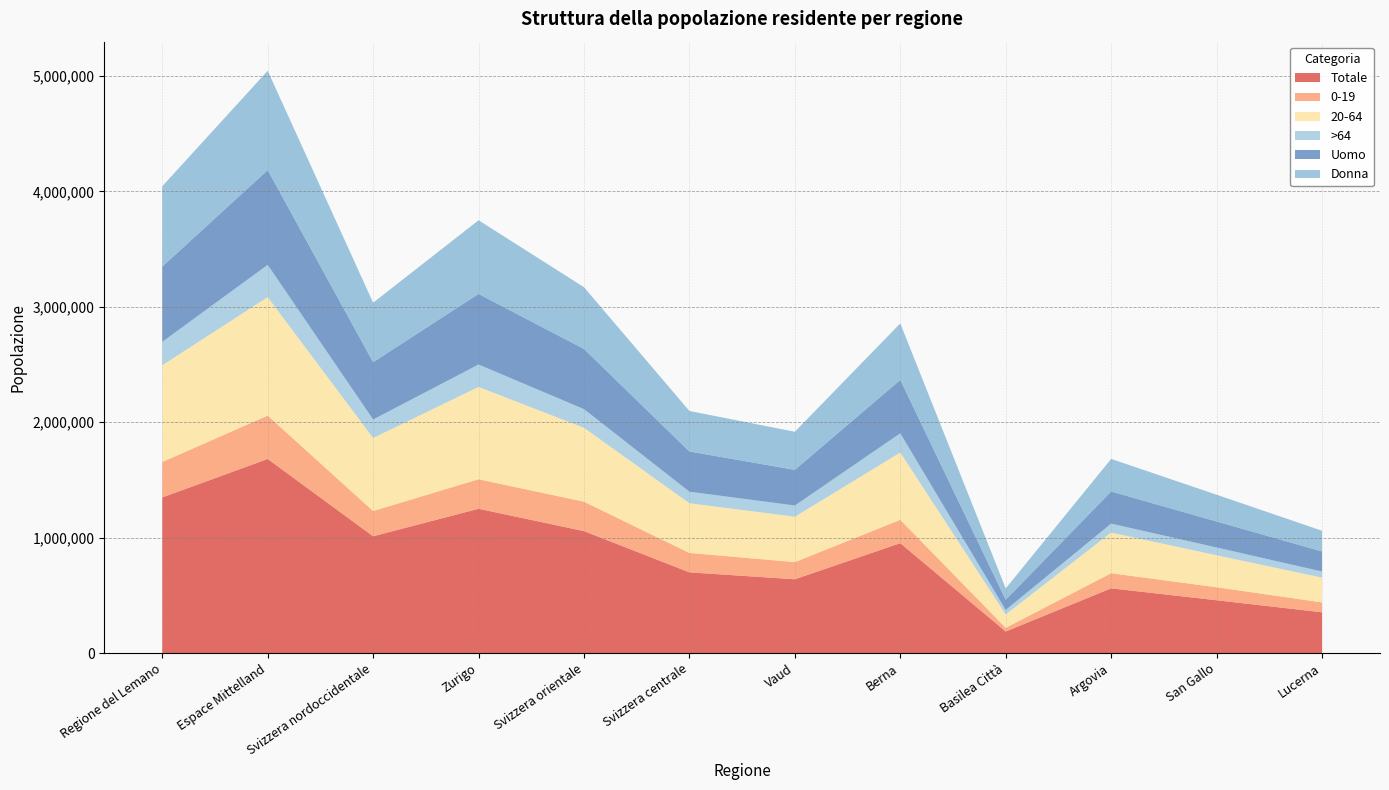

Reading right to left, what are all the values shown in this chart?

Totale: 353175	457289	560674	186653	951957	639105	699050	1056524	1249893	1011729	1681531	1348106
0-19: 85688	112639	130887	31974	202217	148838	168316	254628	255800	218935	375678	307039
20-64: 214695	277255	352436	116067	583230	393055	430702	640338	799981	632681	1026631	837696
>64: 52792	67395	77351	38612	166510	97212	100032	161558	194112	160113	279222	203371
Uomo: 173880	225410	278351	88296	462314	309202	347933	521645	611854	496134	820722	651895
Donna: 179295	231879	282323	98357	489643	329903	351117	534879	638039	515595	860809	696211